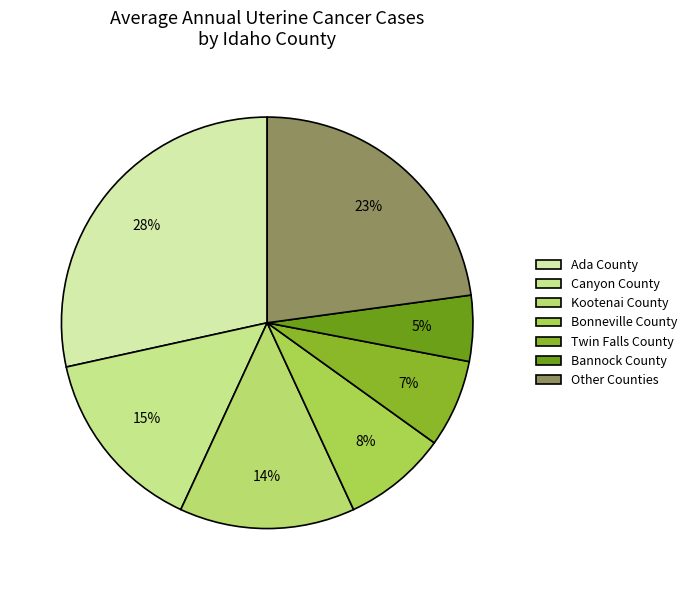

Which slice is the smallest?

Bannock County